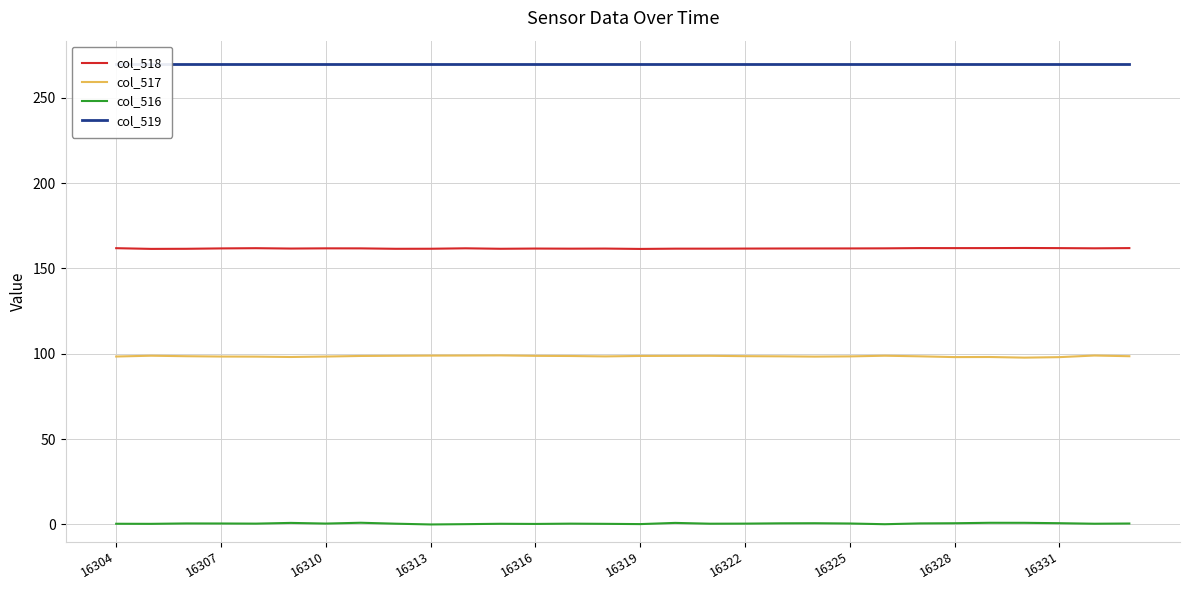

What are all the series names shown in the legend?

col_518, col_517, col_516, col_519